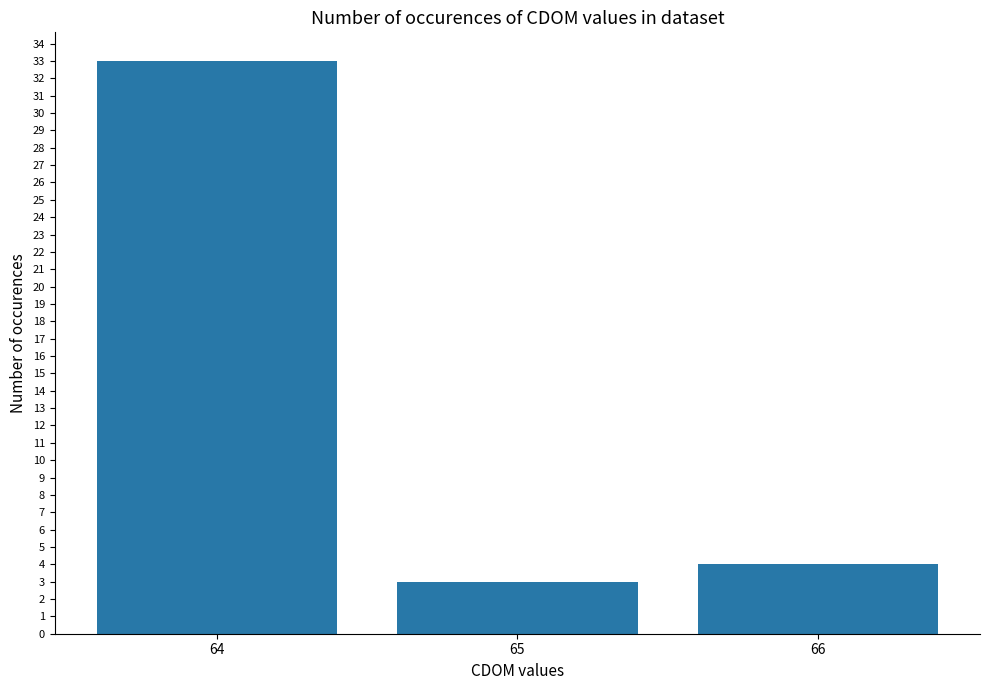

Which category has the highest value across all series?

64